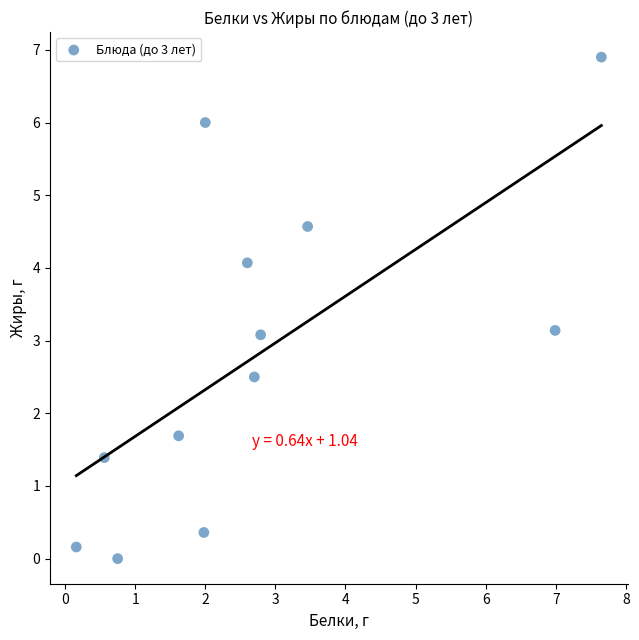

What is the range of Y values (max minus min)?

6.9